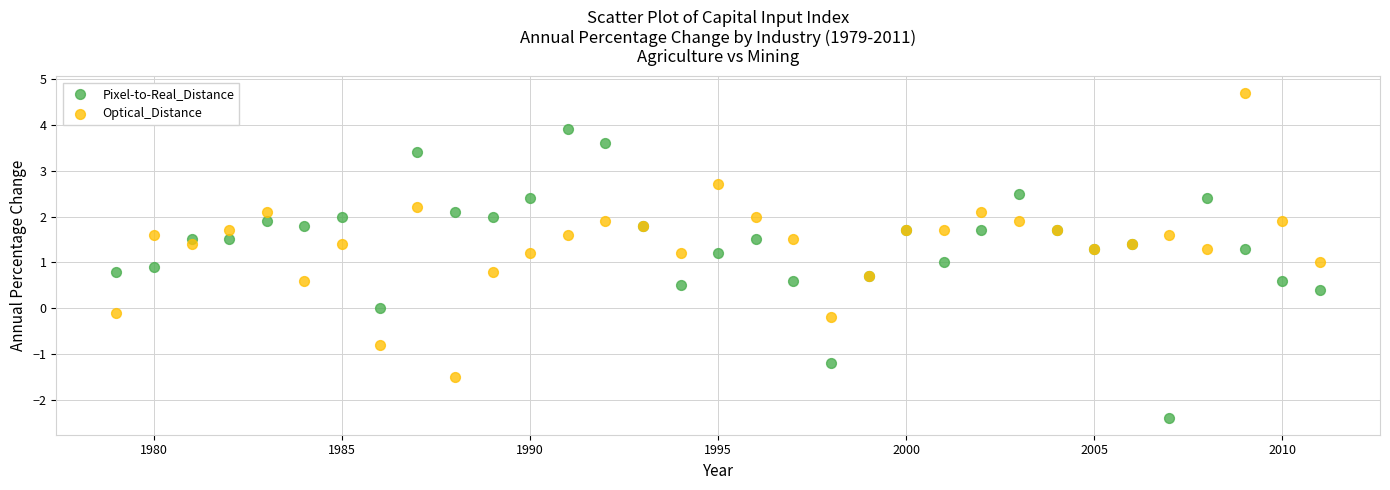

Which series contains the highest Y value?

Optical_Distance